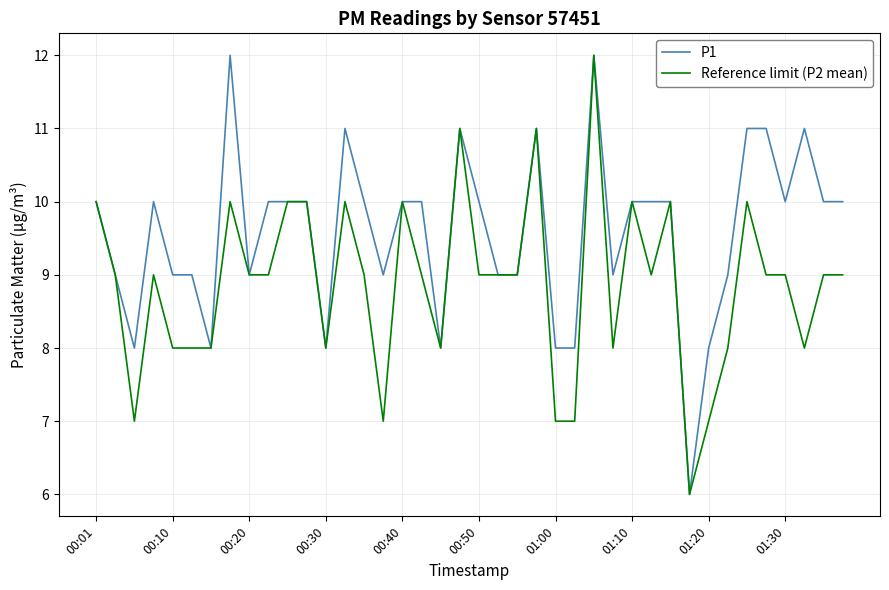

Which series has the largest total across all categories?

P1